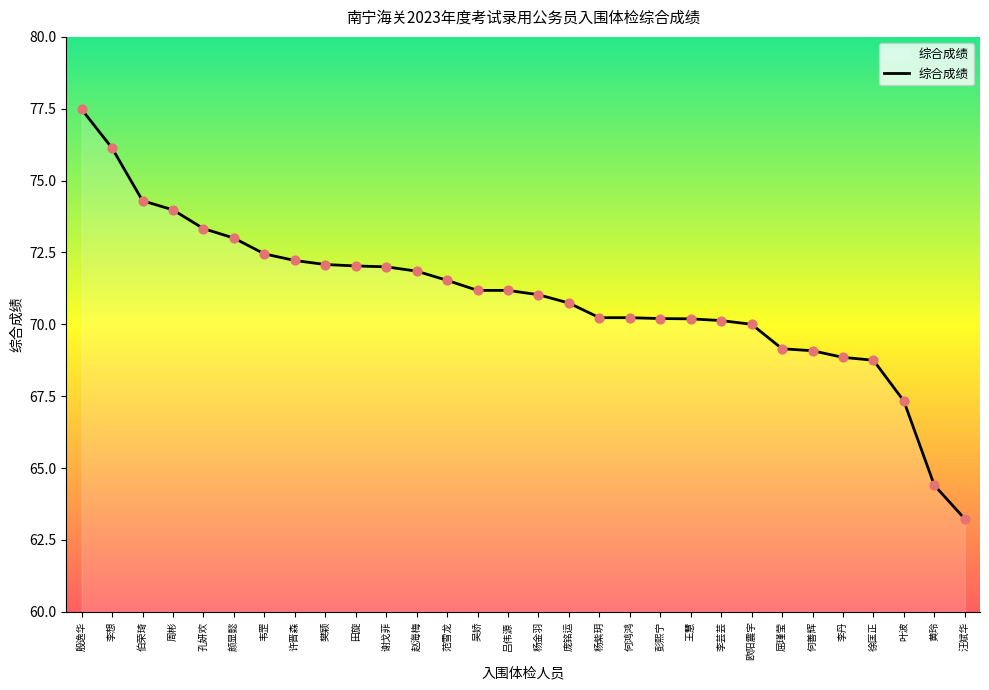

What is the ratio of the value at 孔妍欢 to the value at 赵海梅?

1.0